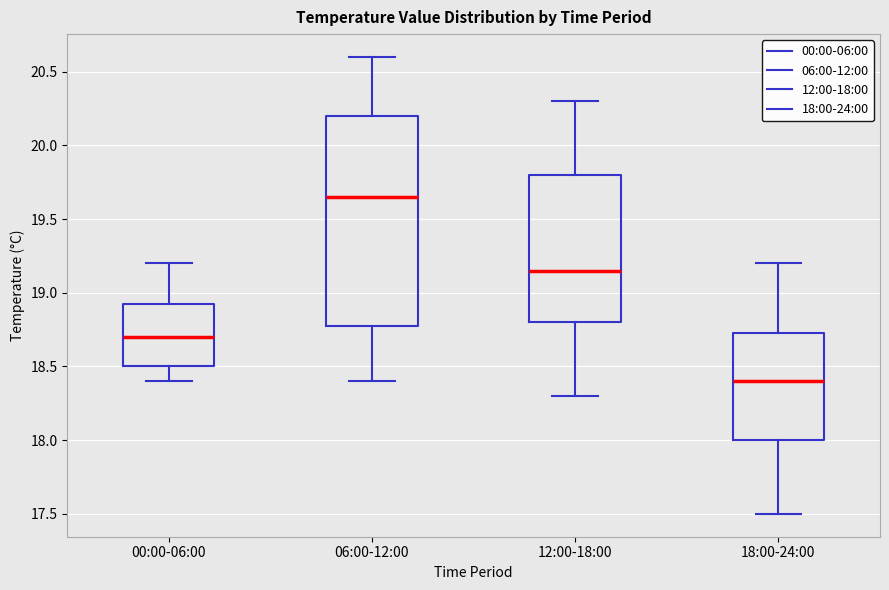

Which box's median line is the lowest?

18:00-24:00